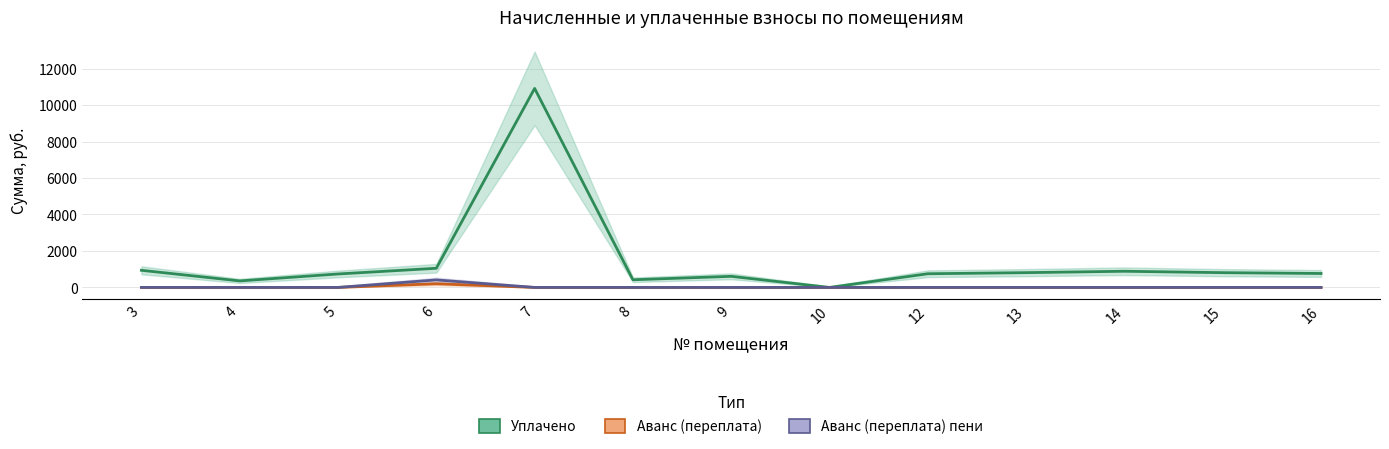

Rank the categories by Аванс (переплата) value from lowest to highest.

3, 4, 5, 7, 8, 9, 10, 12, 13, 14, 15, 16, 6